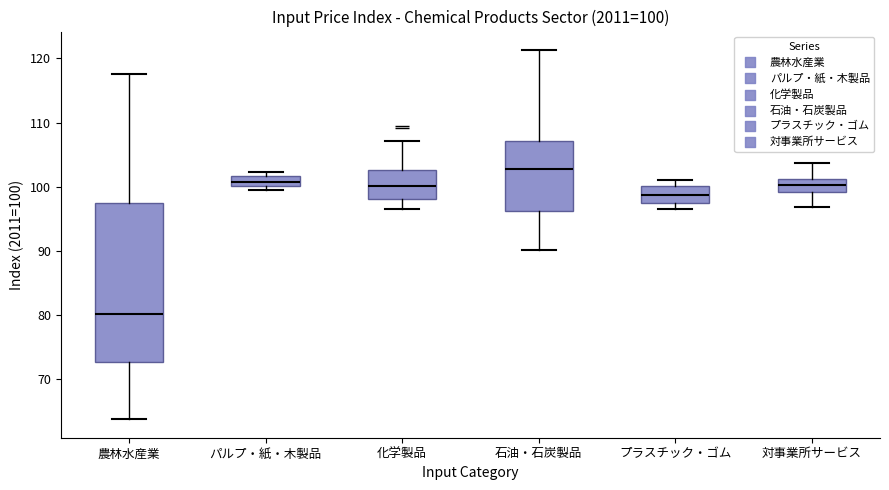

Which box is the tallest, from its lower edge to its upper edge?

農林水産業